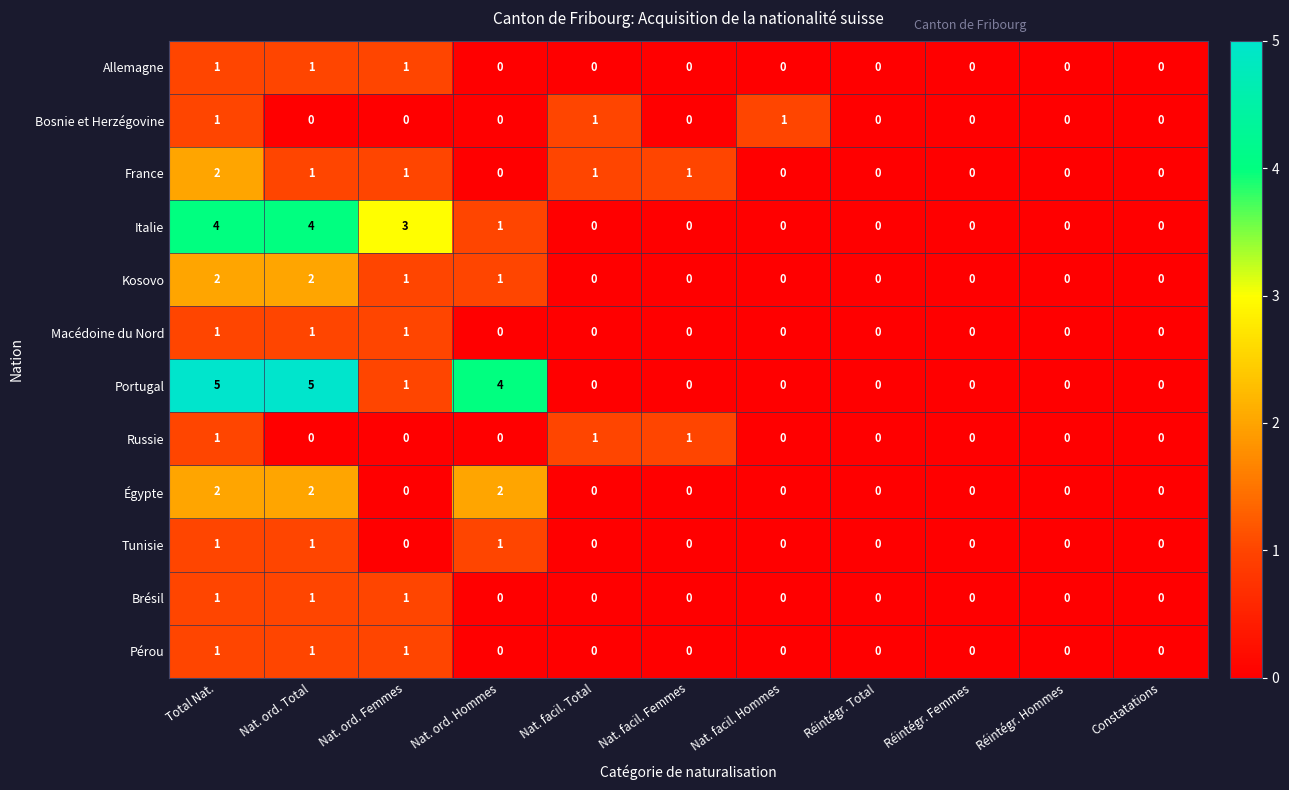

Is the value of Tunisie at Réintégr. Hommes greater than the value of Italie at Total Nat.?

No